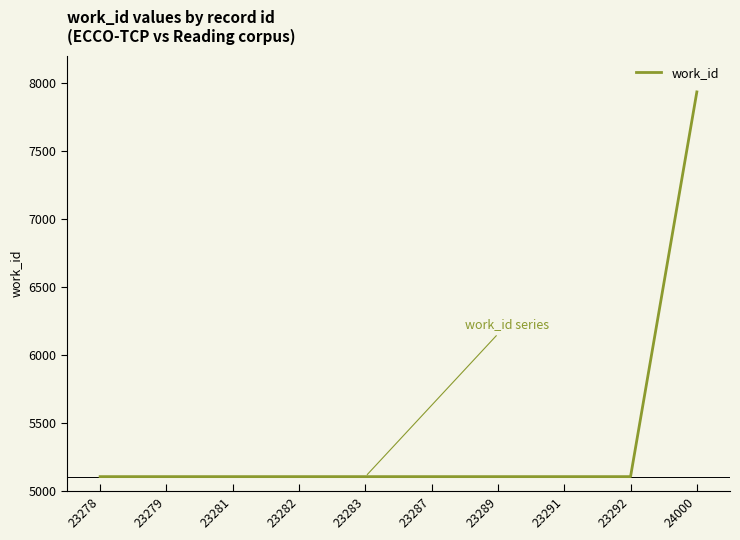

Which category has the highest value across all series?

24000